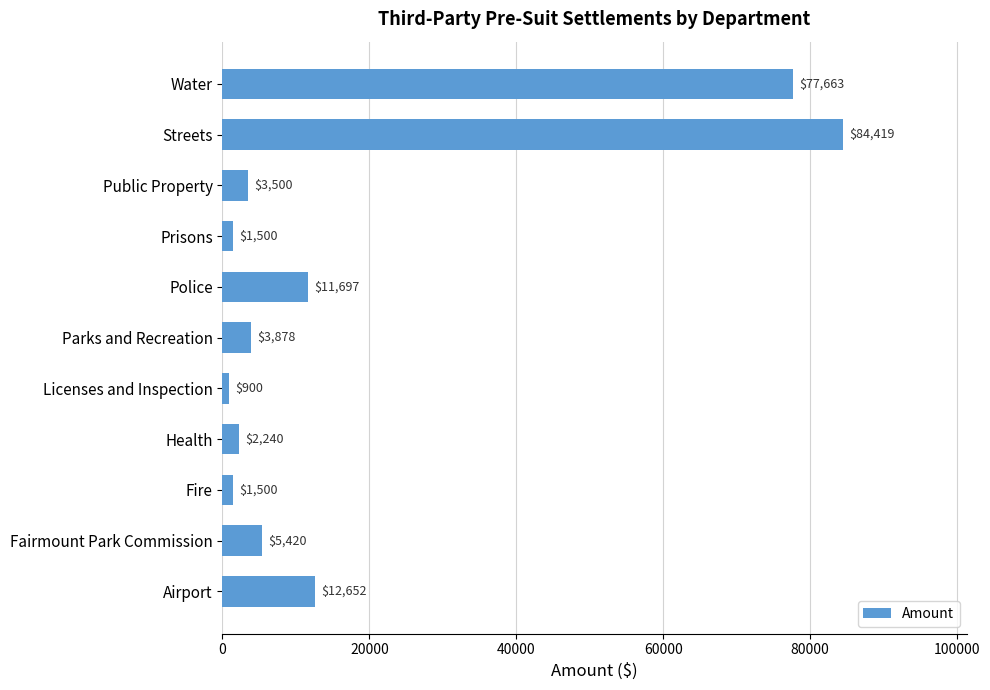

Where is the data nearest to the value 42659?

Airport